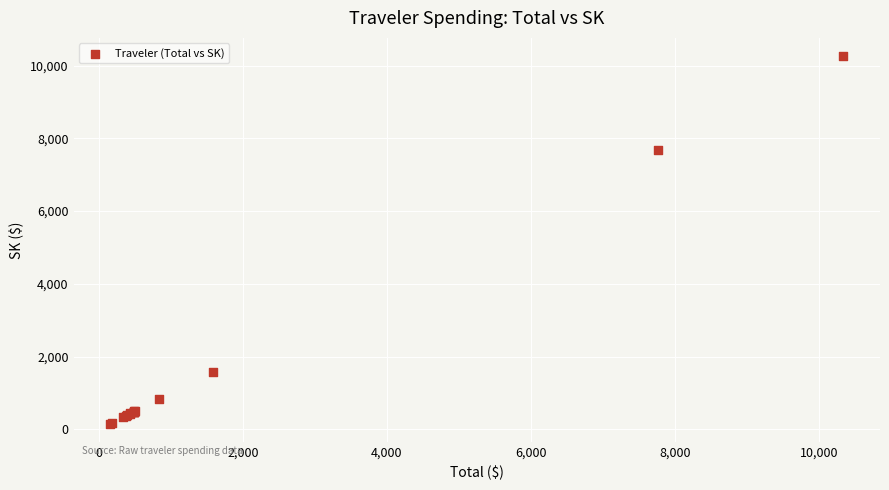

What Y value in the scatter plot is closest to 5208?

7686.2